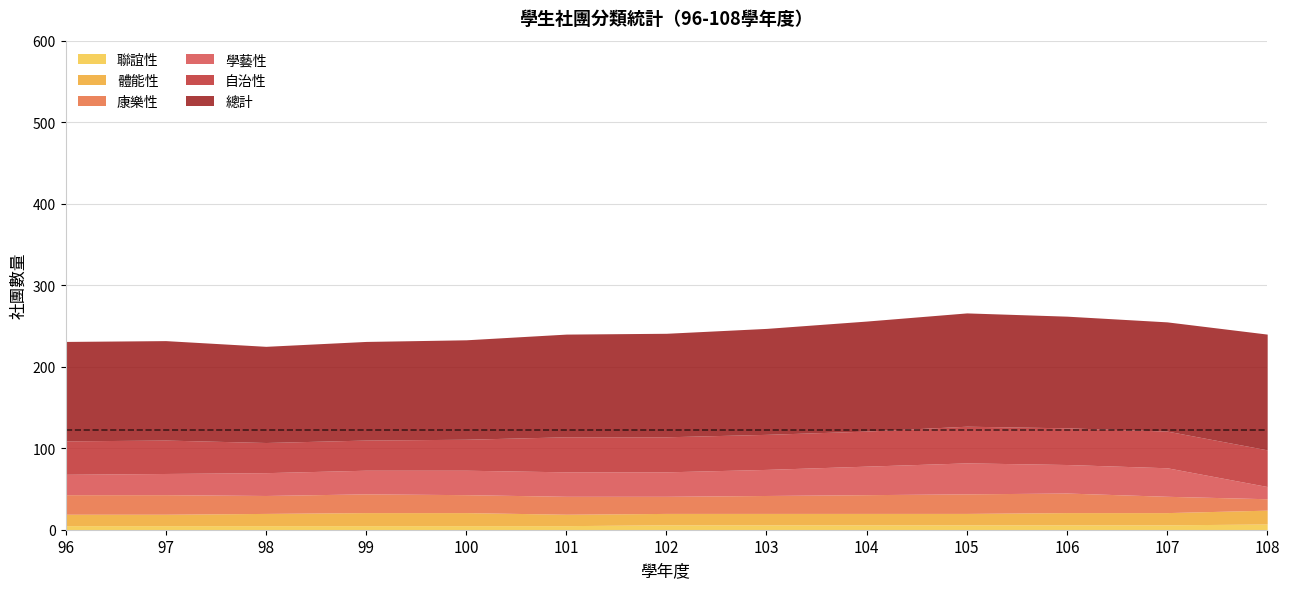

True or false: 總計 and 聯誼性 intersect in this chart.

False